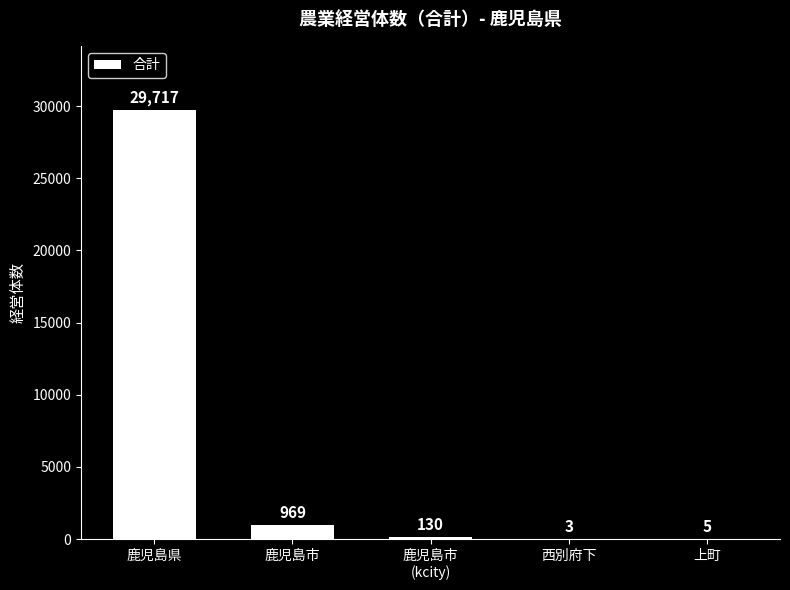

What is the average value?

6165